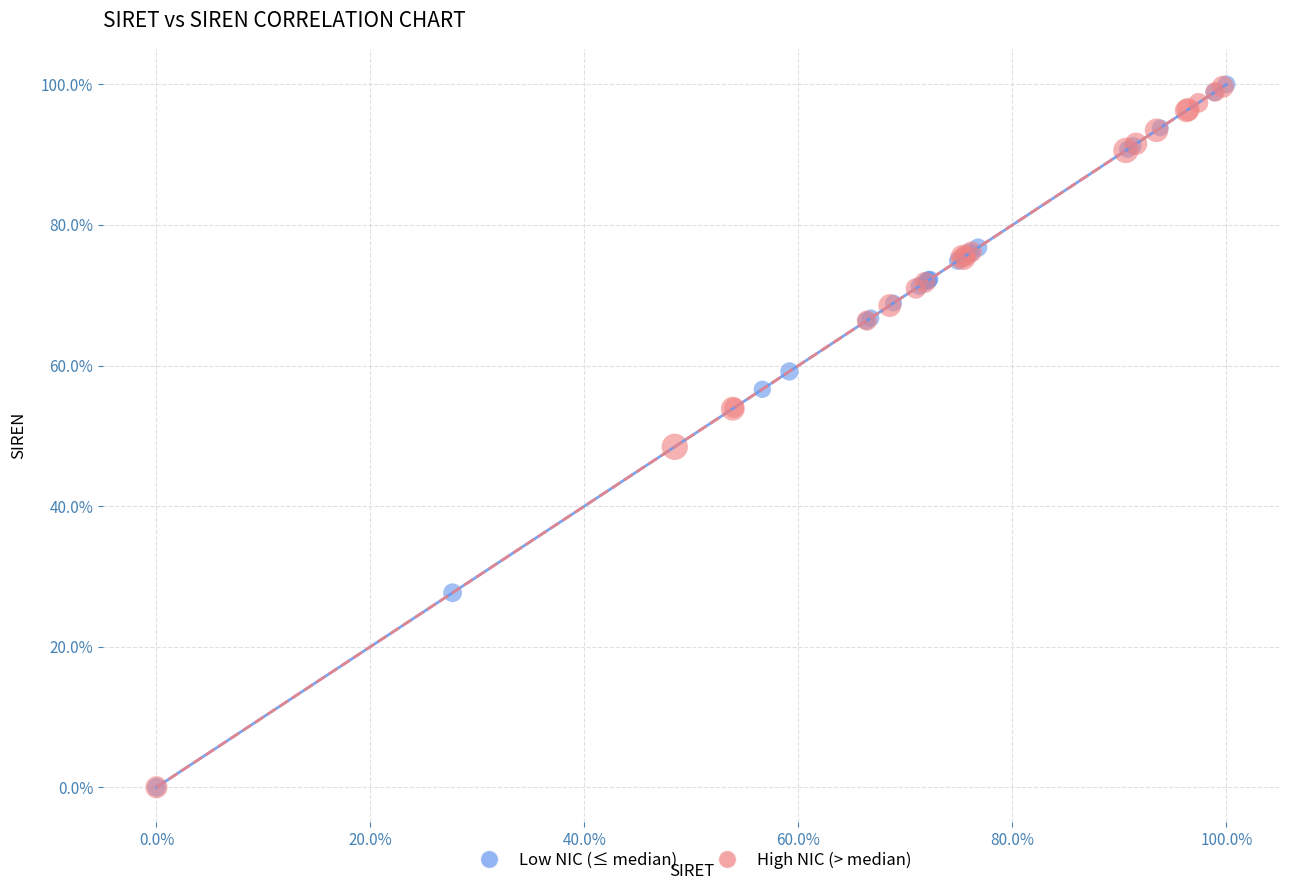

What are all the series names shown in the legend?

Low NIC (≤ median), High NIC (> median)